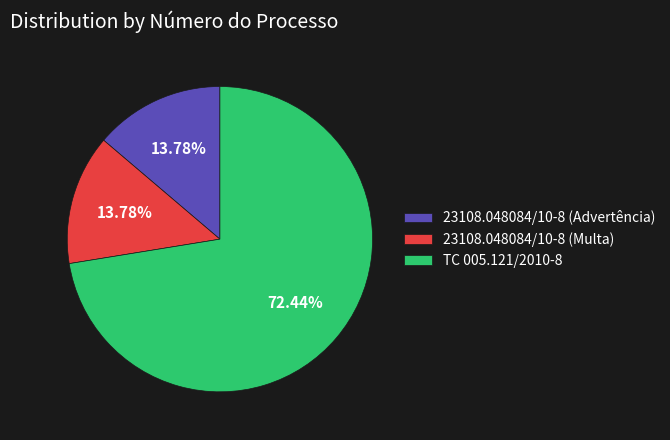

Which has a higher value, 23108.048084/10-8 (Multa) or TC 005.121/2010-8?

TC 005.121/2010-8